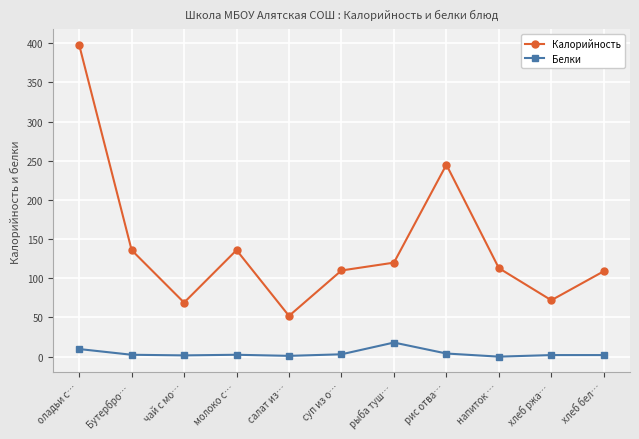

What are all the series names shown in the legend?

Калорийность, Белки